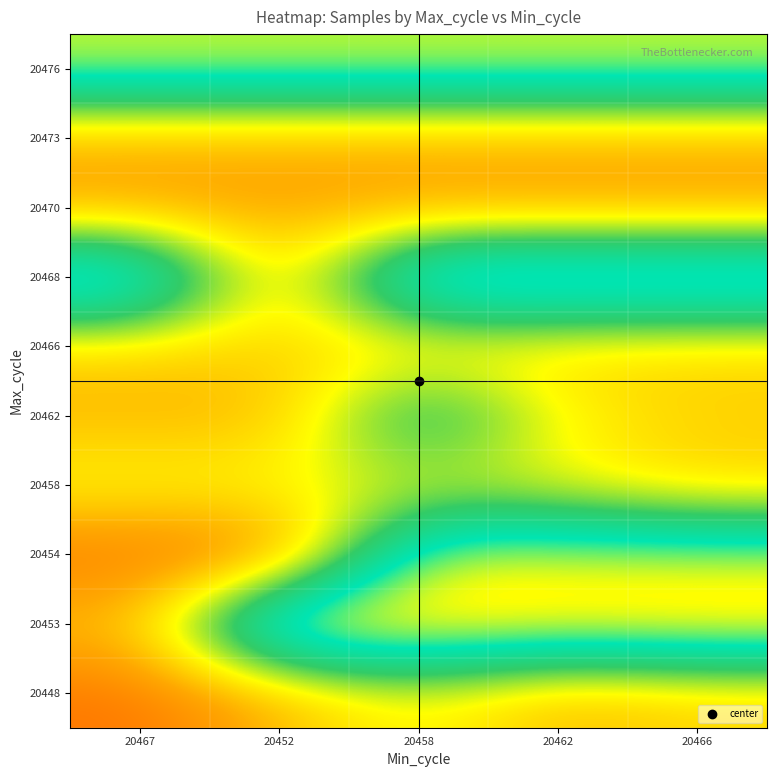

Count the number of data series in this chart.

10